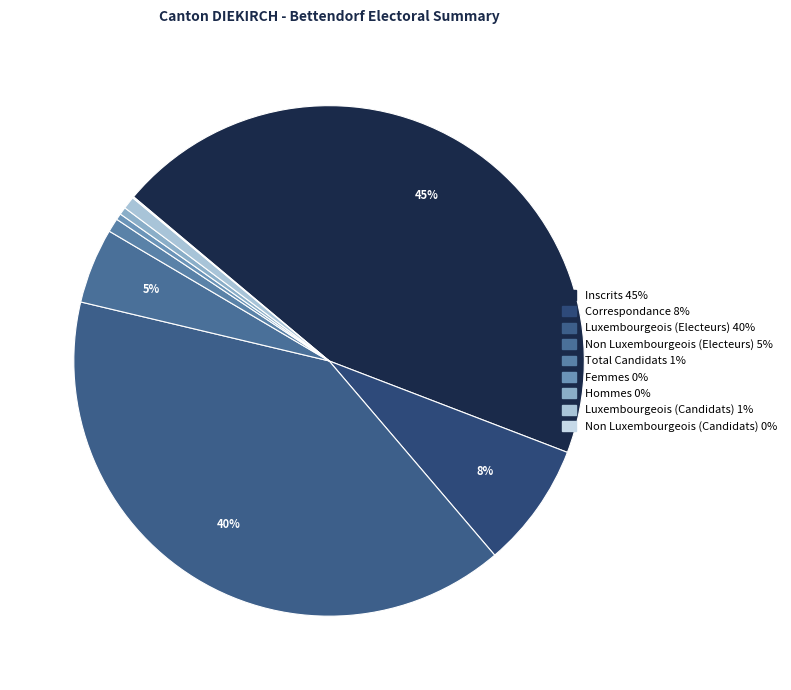

Count the number of slices in the pie.

9